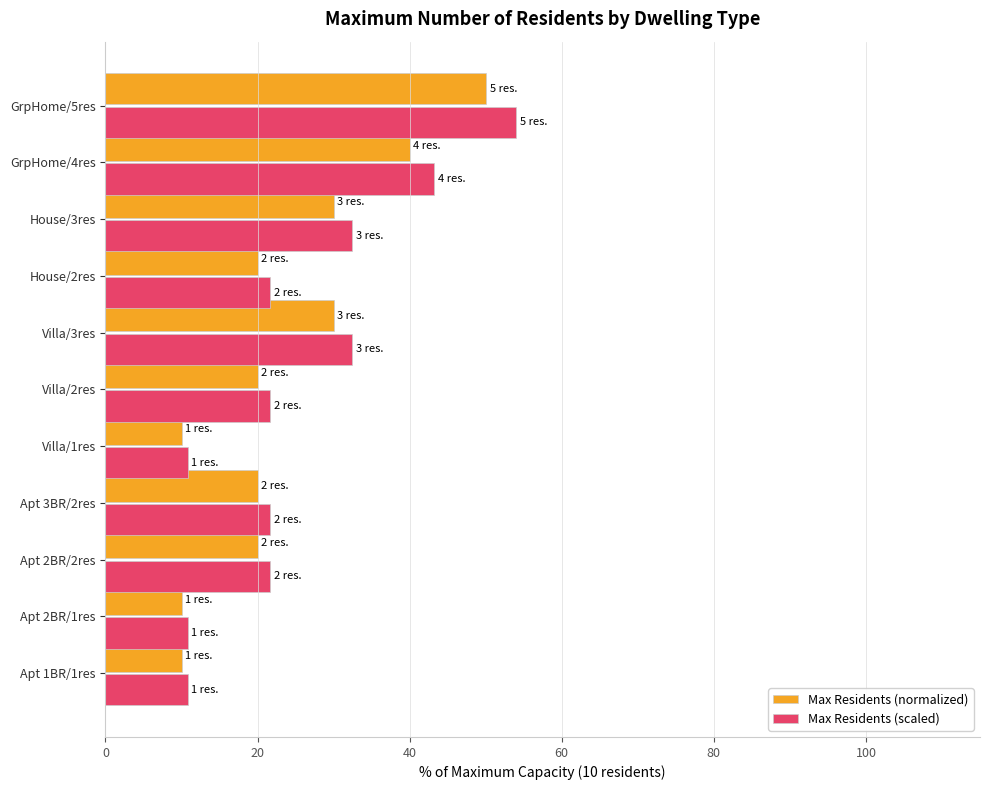

List the series in order of their overall mean, lowest first.

Max Residents (normalized), Max Residents (scaled)